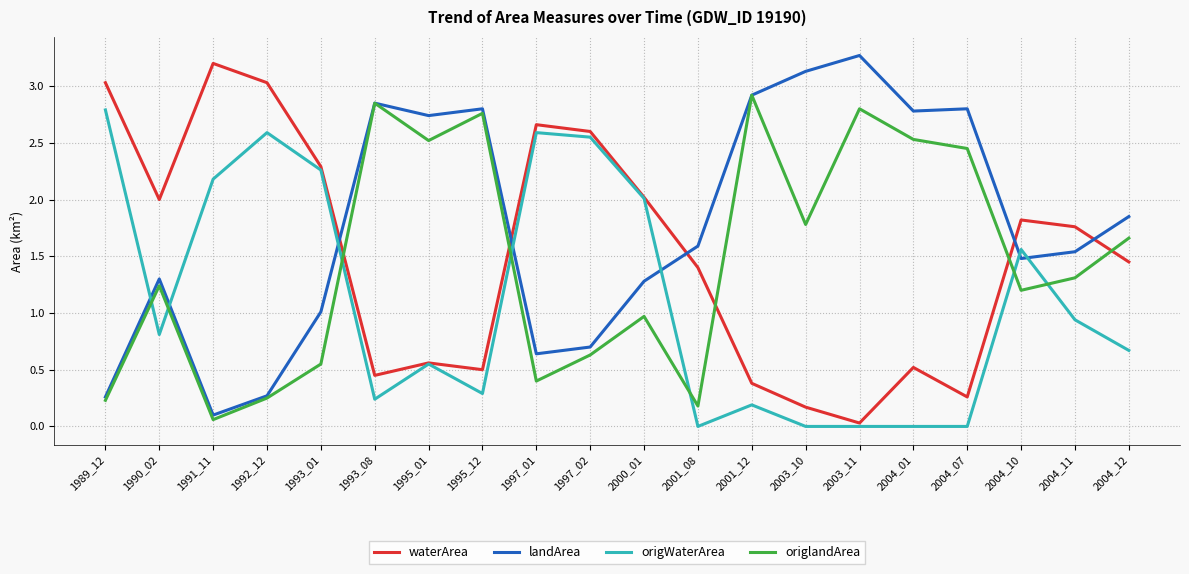

Which series changed the most between 1993_01 and 2004_11?

origWaterArea